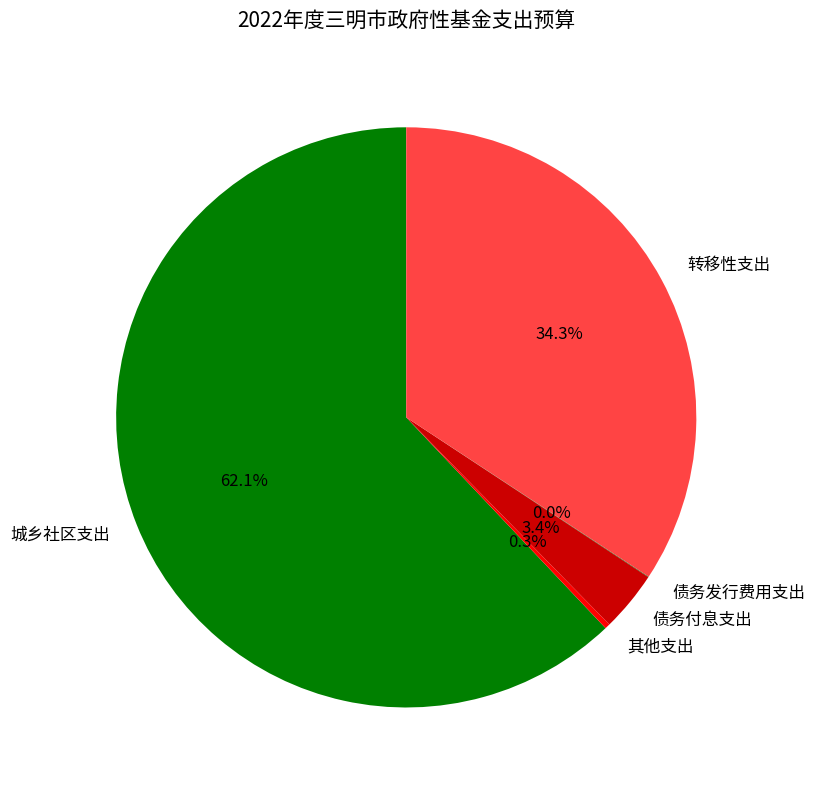

Which slice is the largest?

城乡社区支出